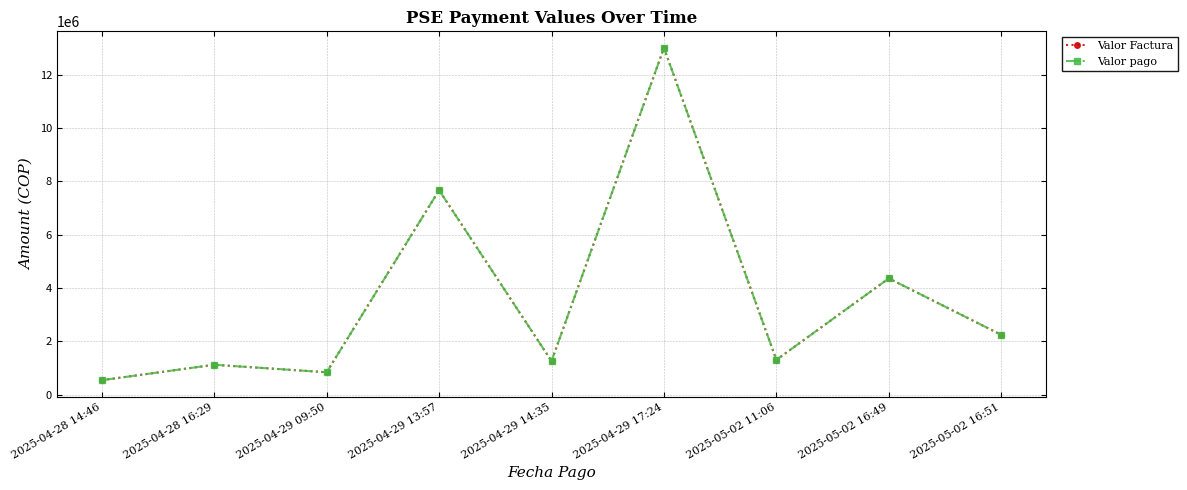

Does the chart have visible grid lines?

Yes